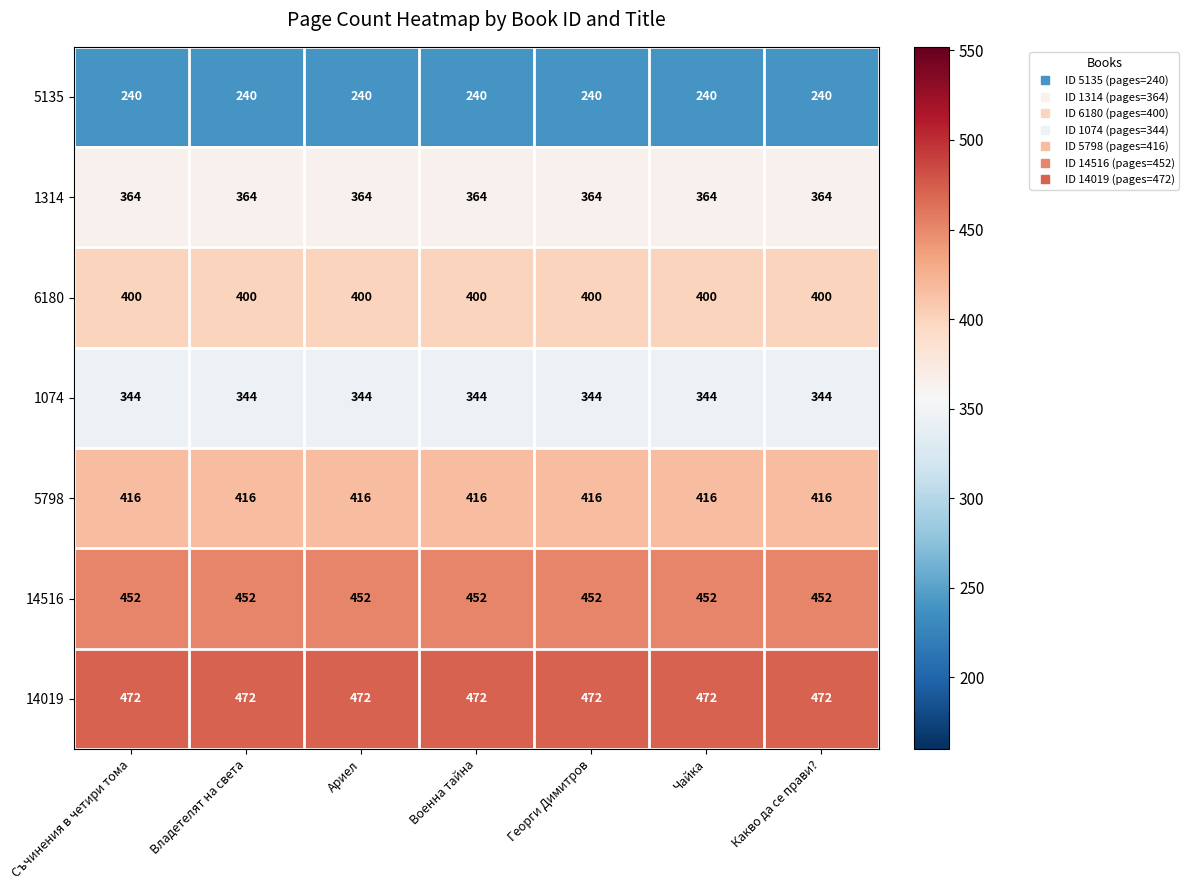

Rank the series by their maximum value, from lowest to highest.

5135, 1074, 1314, 6180, 5798, 14516, 14019